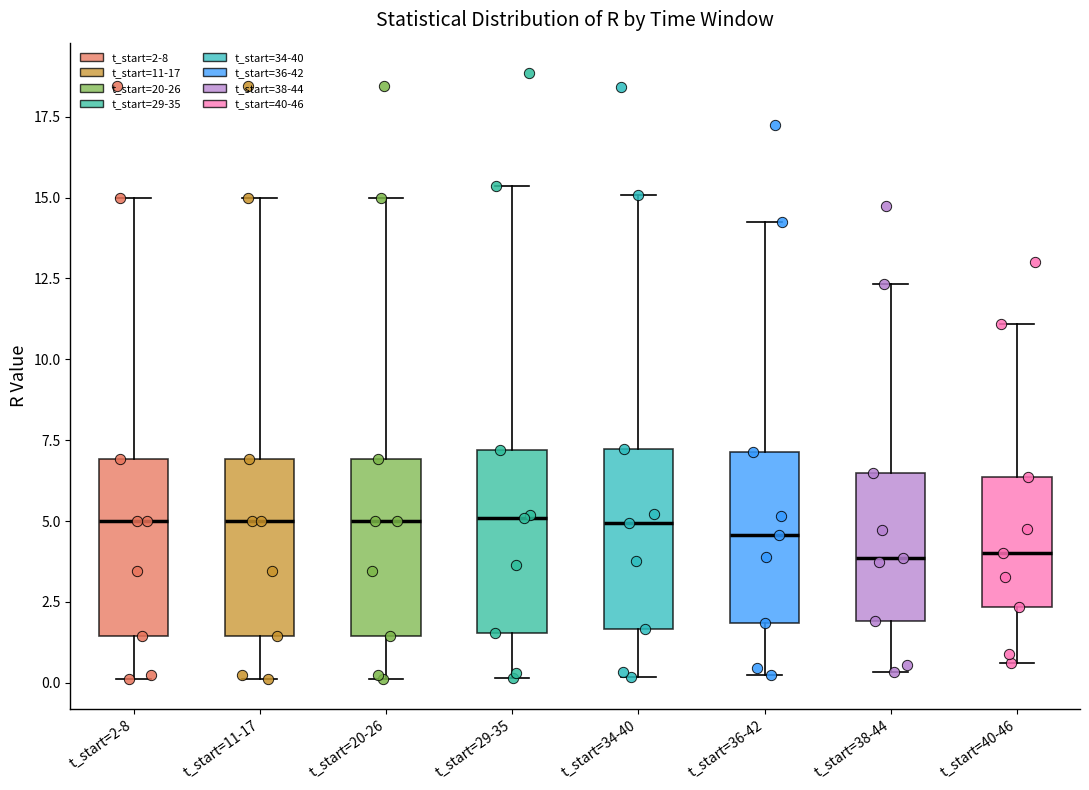

Where is the lower edge of the box for t_start=38-44 on the y-axis? The values are not printed on the chart, so give them approximately, as read against the axis.

2.0